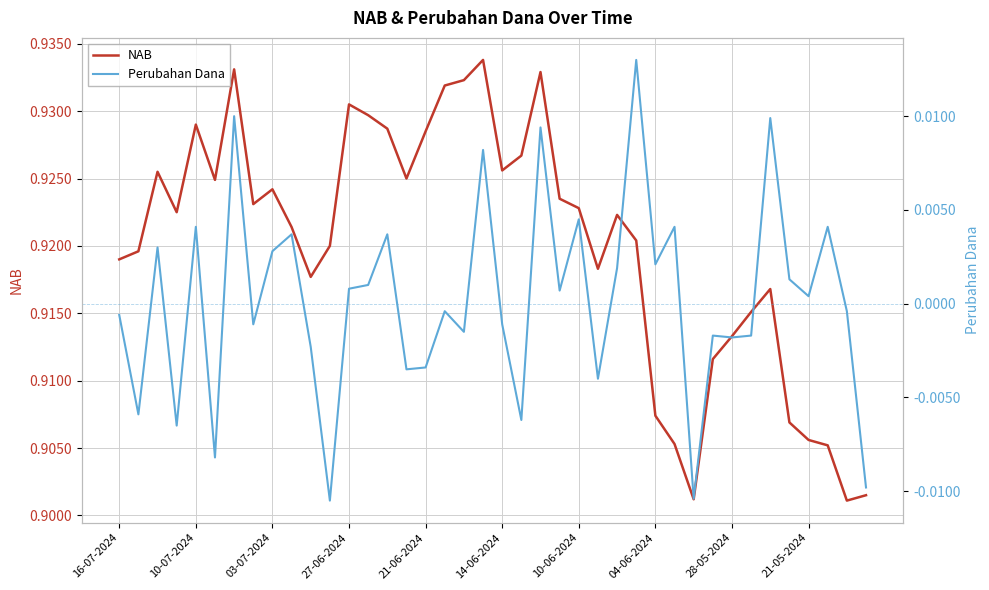

How many interior local valleys does the NAB series have?

9